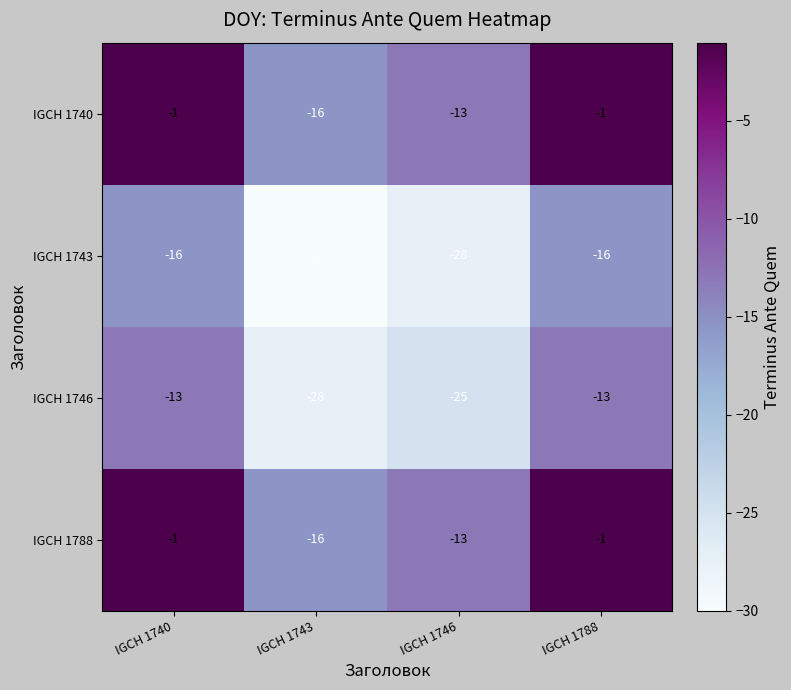

How many series are shown in this chart?

4